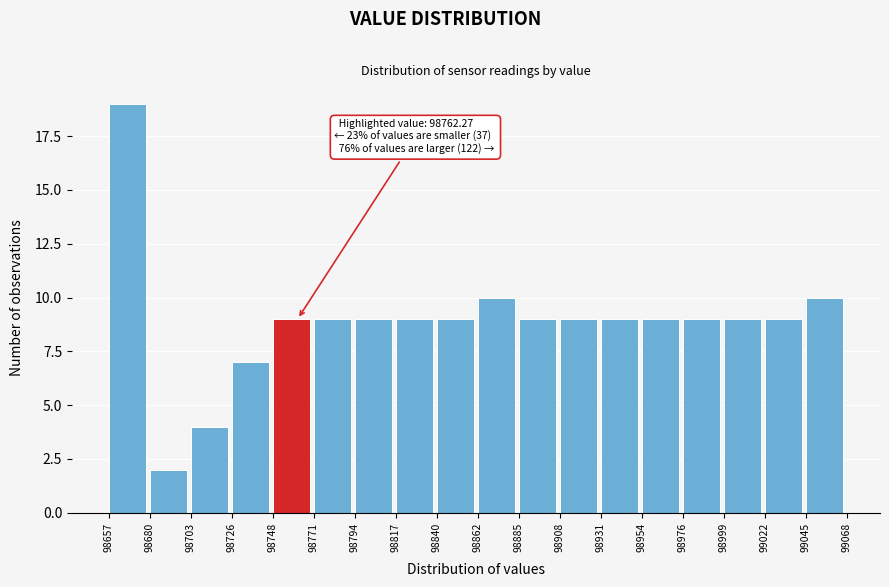

Over which range of the x-axis is the bar tallest?

98657 to 98680